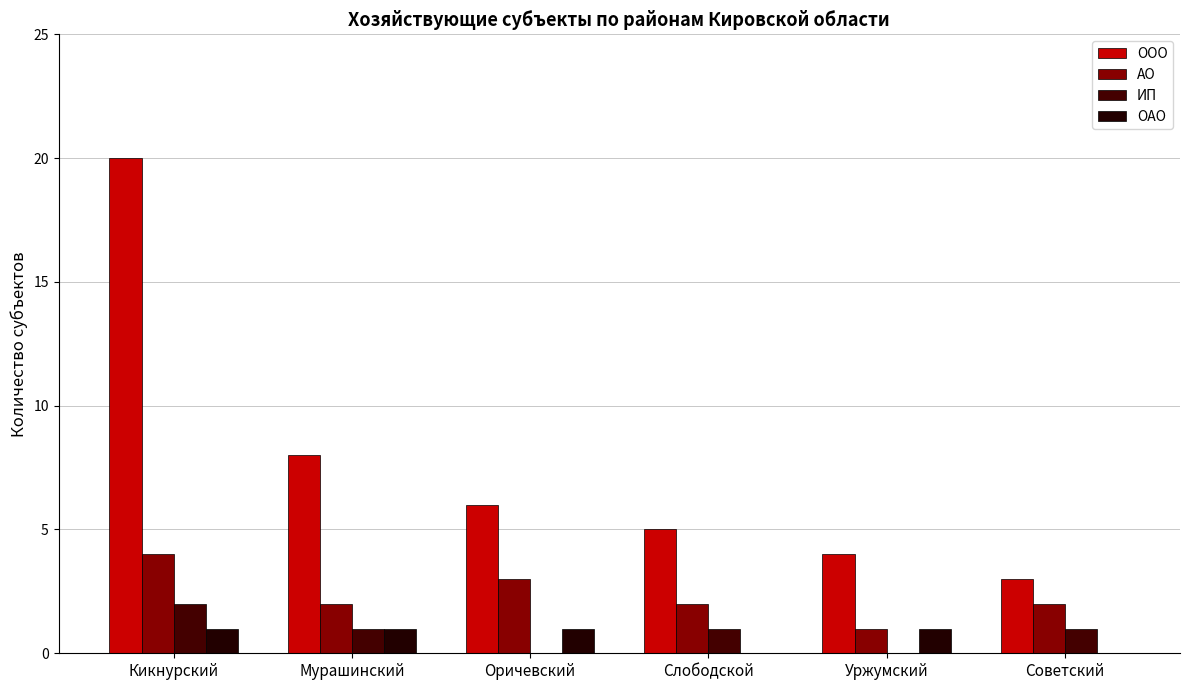

How many distinct data groups are displayed?

4